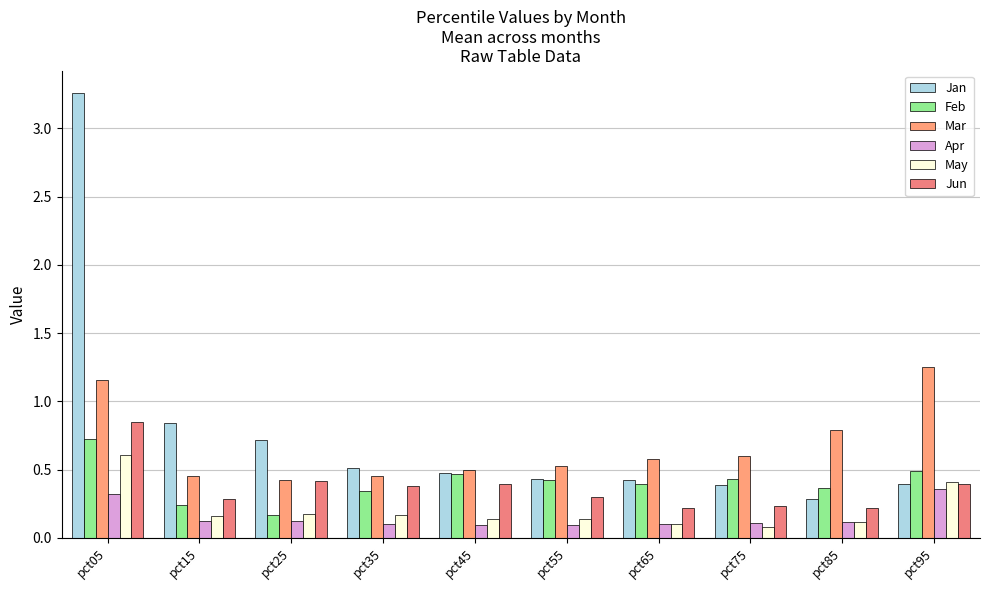

How many groups of bars are there?

10